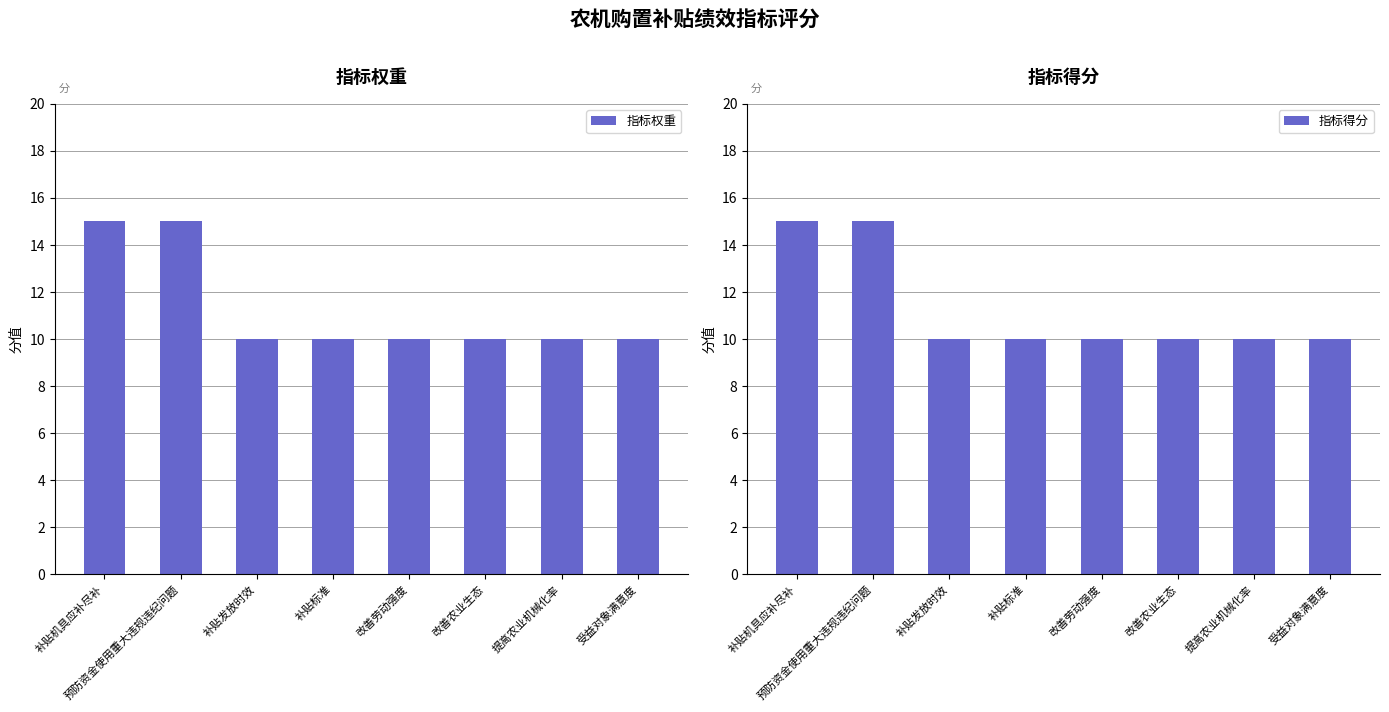

What is the total value across all series at 补贴发放时效?

20